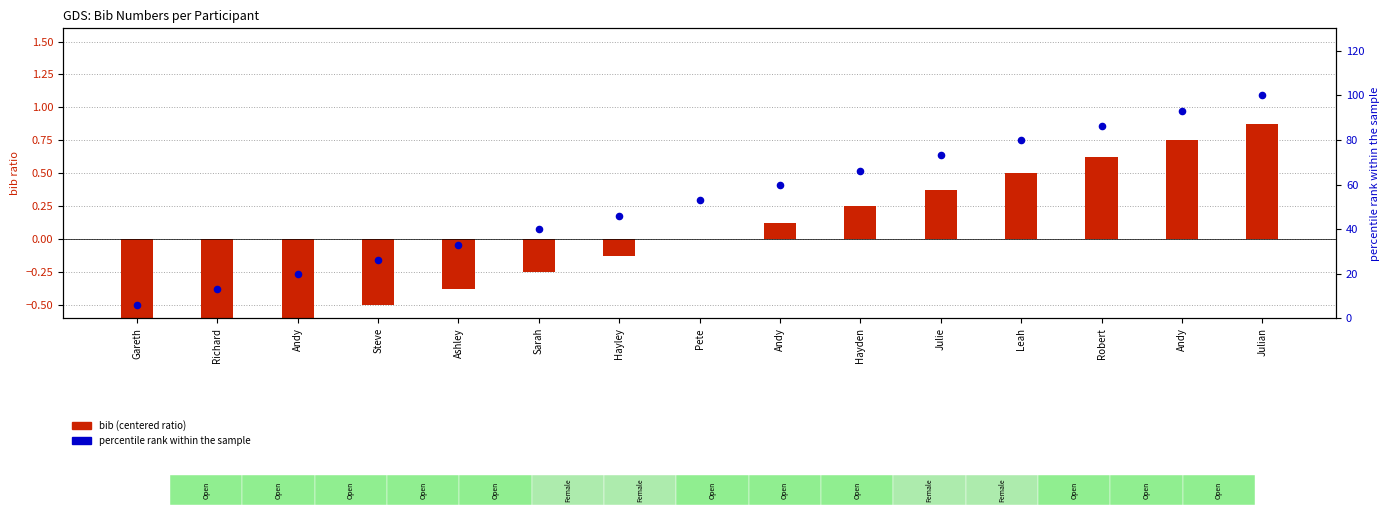

What is the total value across all series at Sarah?

39.8